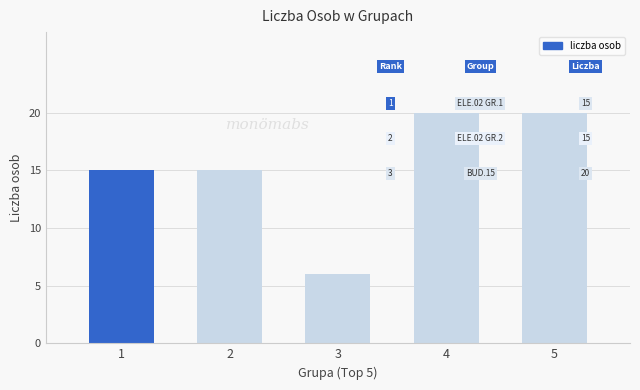

True or false: the data shows 9 at 3.

False